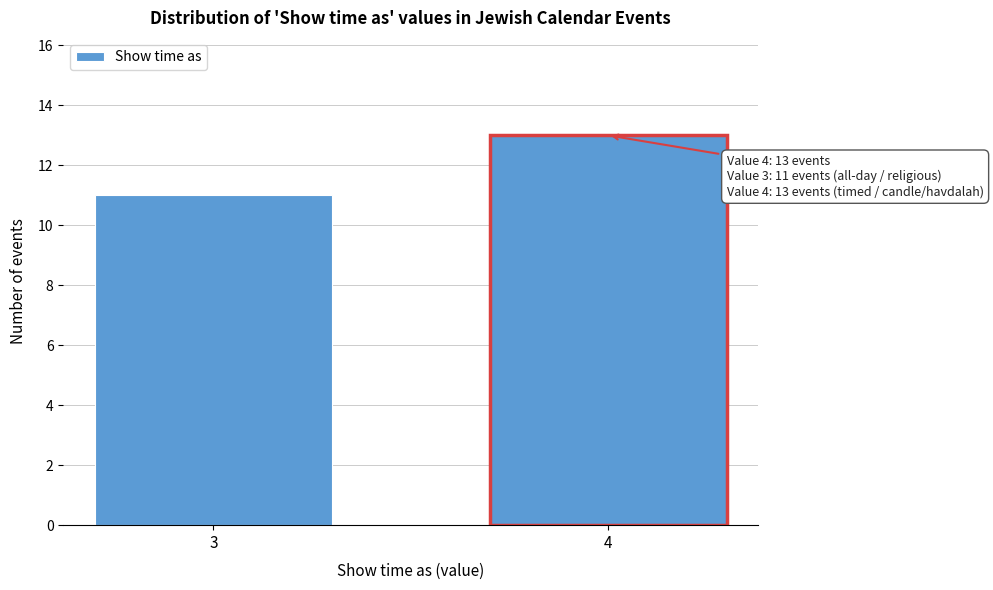

Reading right to left, what are all the values shown in this chart?

4=13	3=11